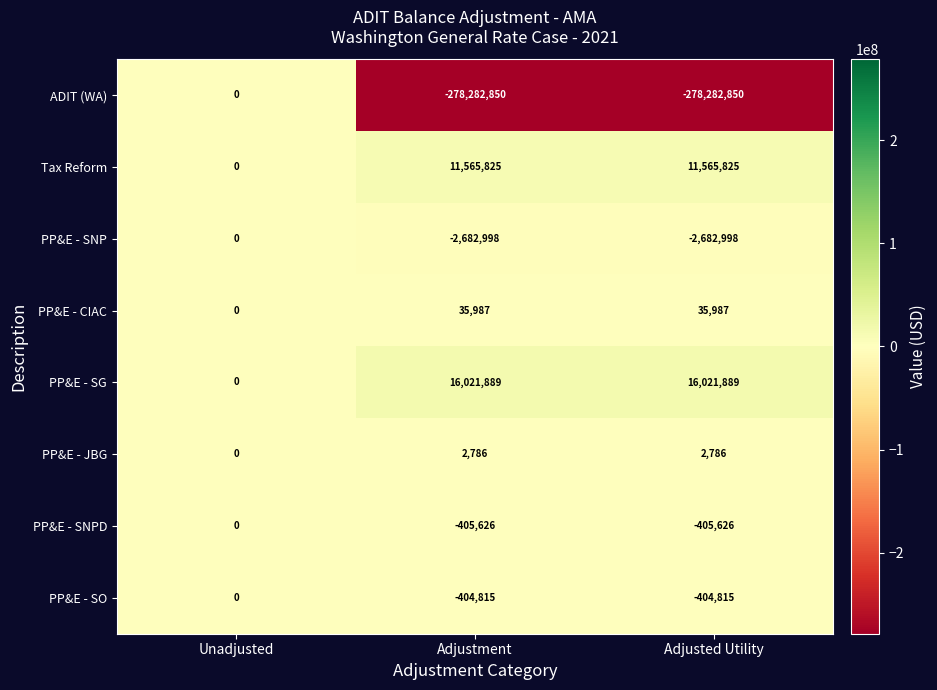

Which series has the largest total across all categories?

PP&E - SG